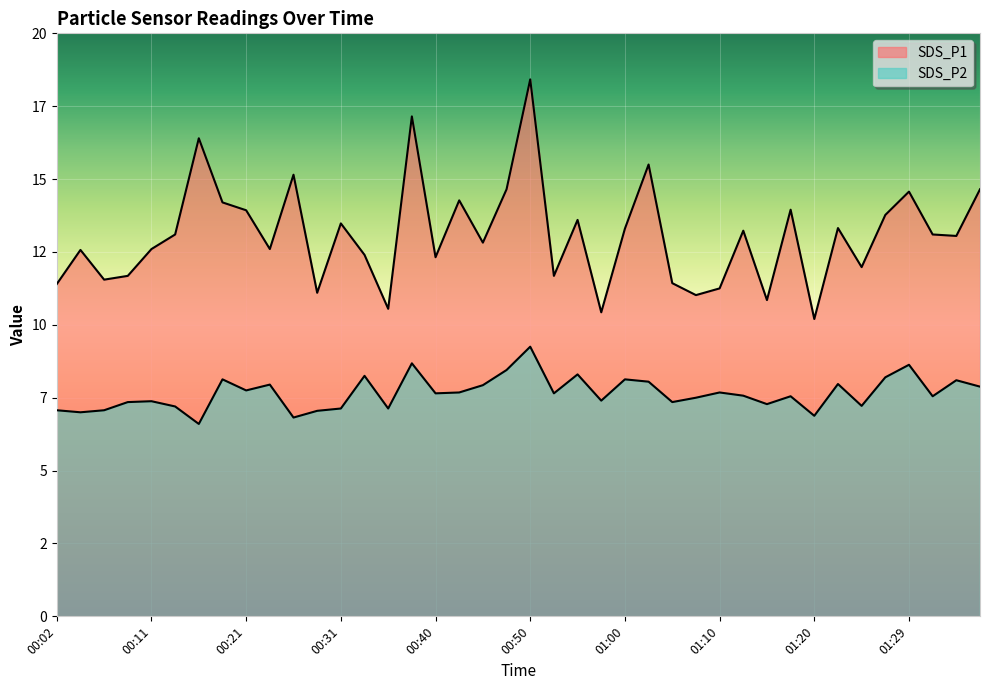

True or false: SDS_P2 and SDS_P1 intersect in this chart.

False